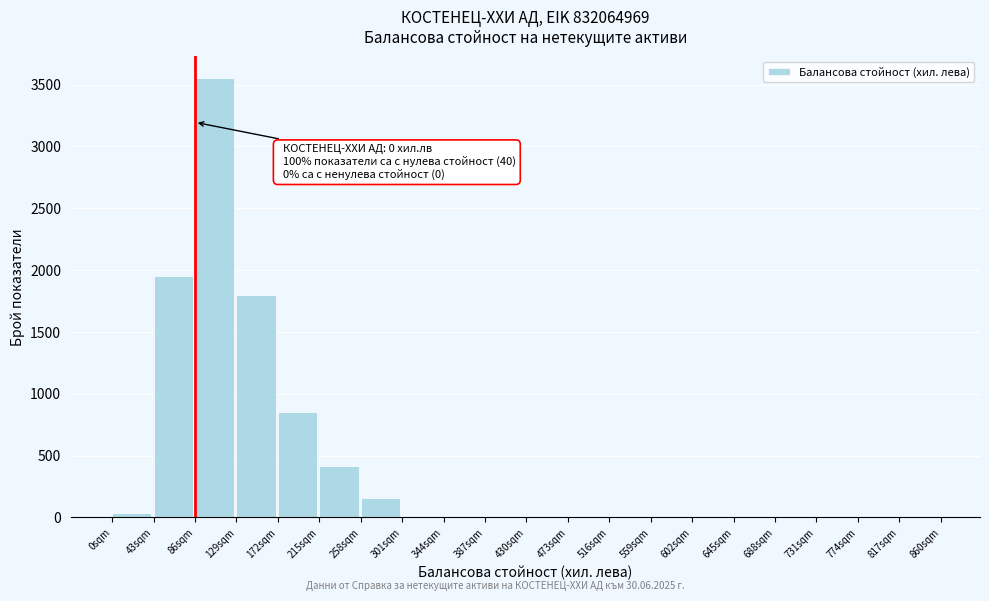

Reading left to right, list all the values displayed in this chart.

0sqm=40	43sqm=1950	86sqm=3550	129sqm=1800	172sqm=850	215sqm=420	258sqm=160	301sqm=0	344sqm=0	387sqm=0	430sqm=0	473sqm=0	516sqm=0	559sqm=0	602sqm=0	645sqm=0	688sqm=0	731sqm=0	774sqm=0	817sqm=0